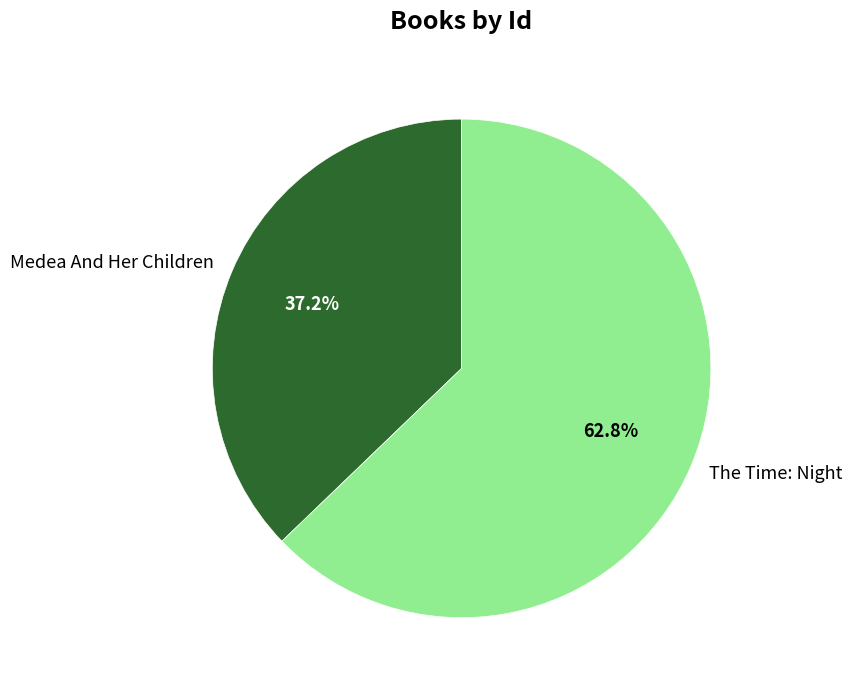

Is it true that Medea And Her Children is 30% of the pie?

False